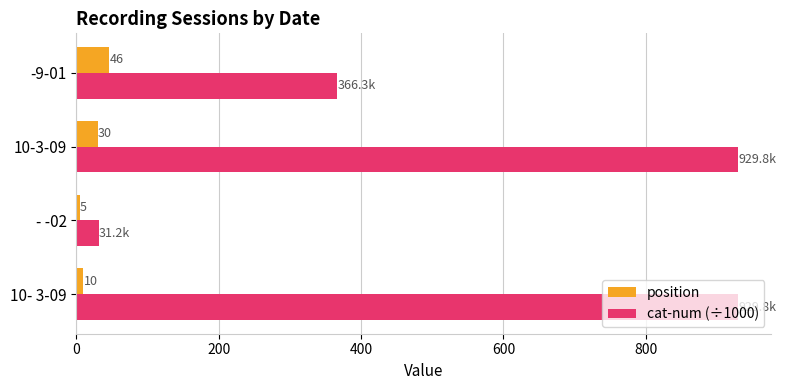

What is the average value of the position series?

22.8